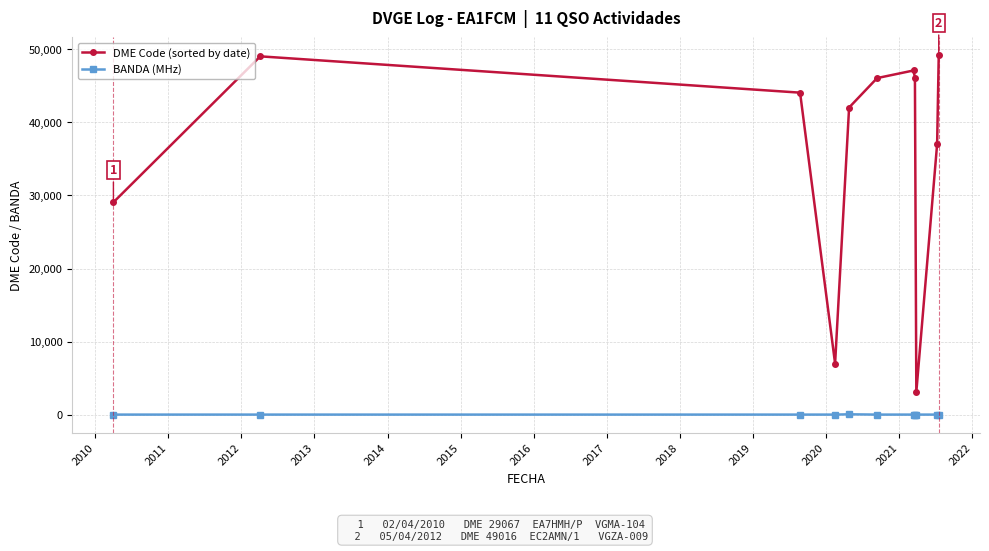

Count the number of categories in the chart.

11